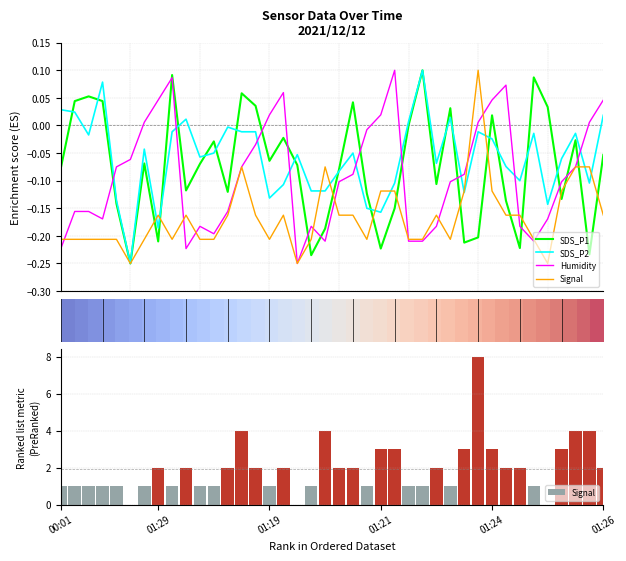

At which label is SDS_P2 closest to 0?

12